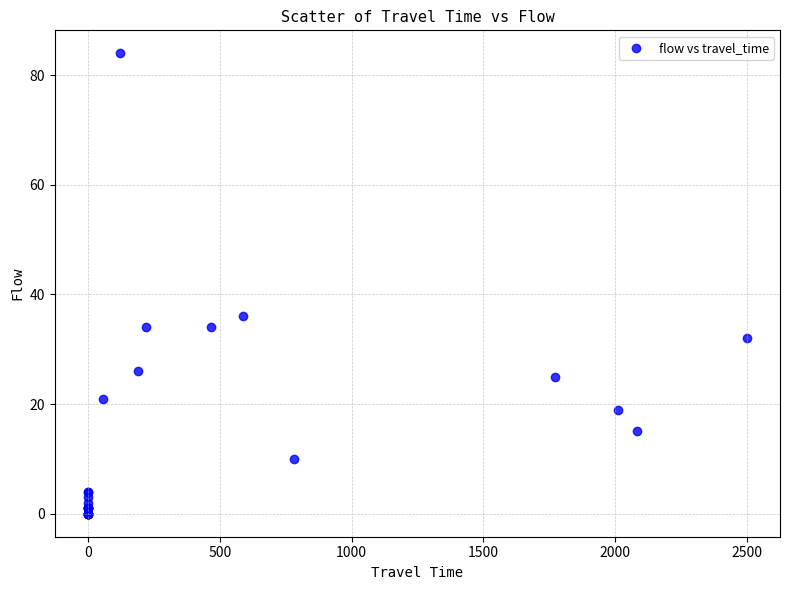

What Y value in the scatter plot is closest to 42?

36